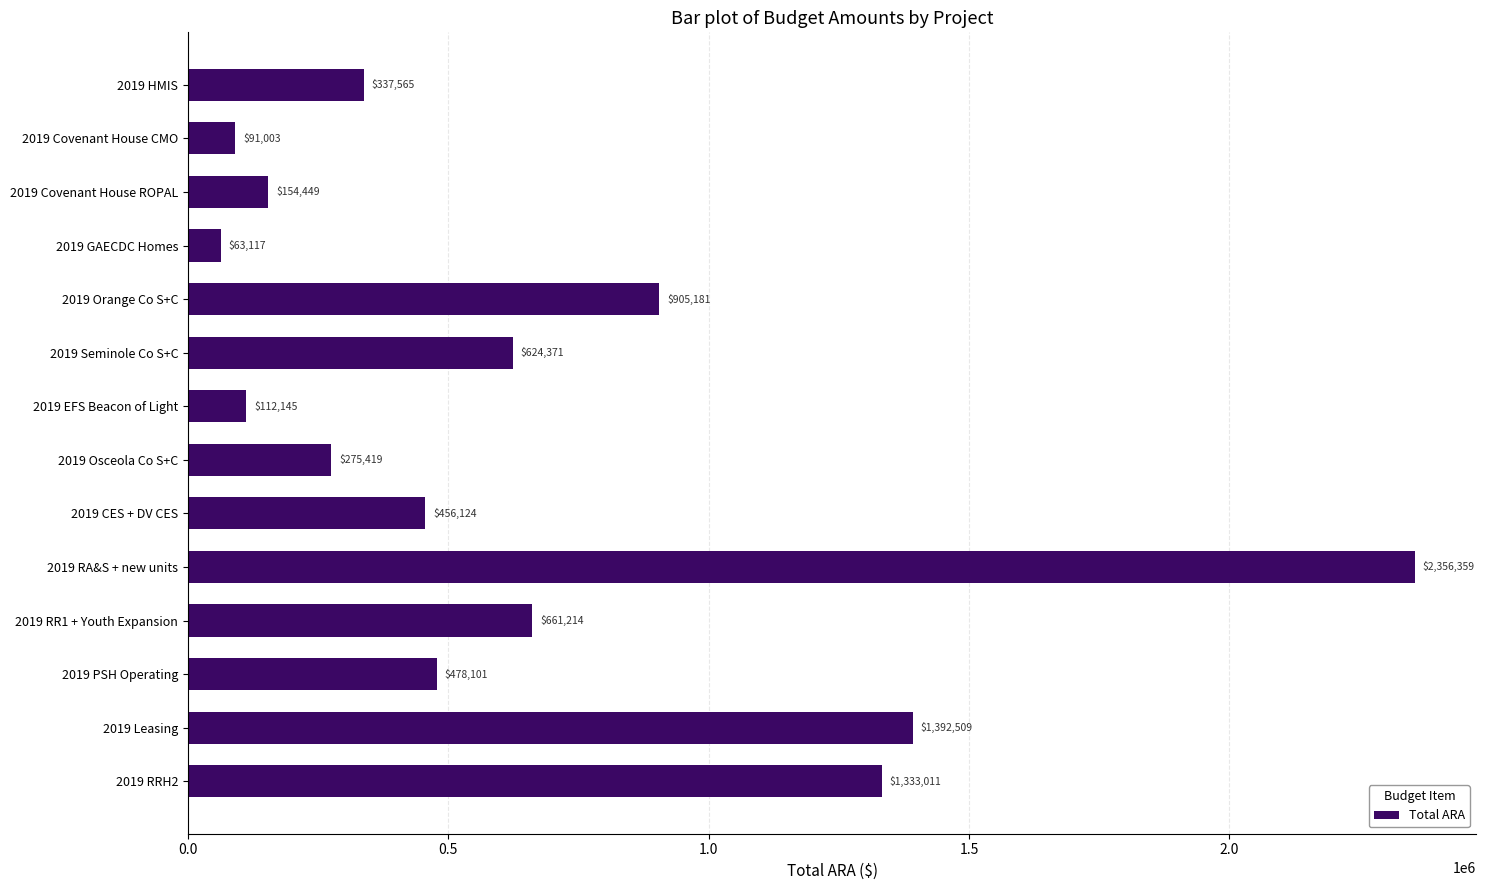

How many values are below 478101?

7